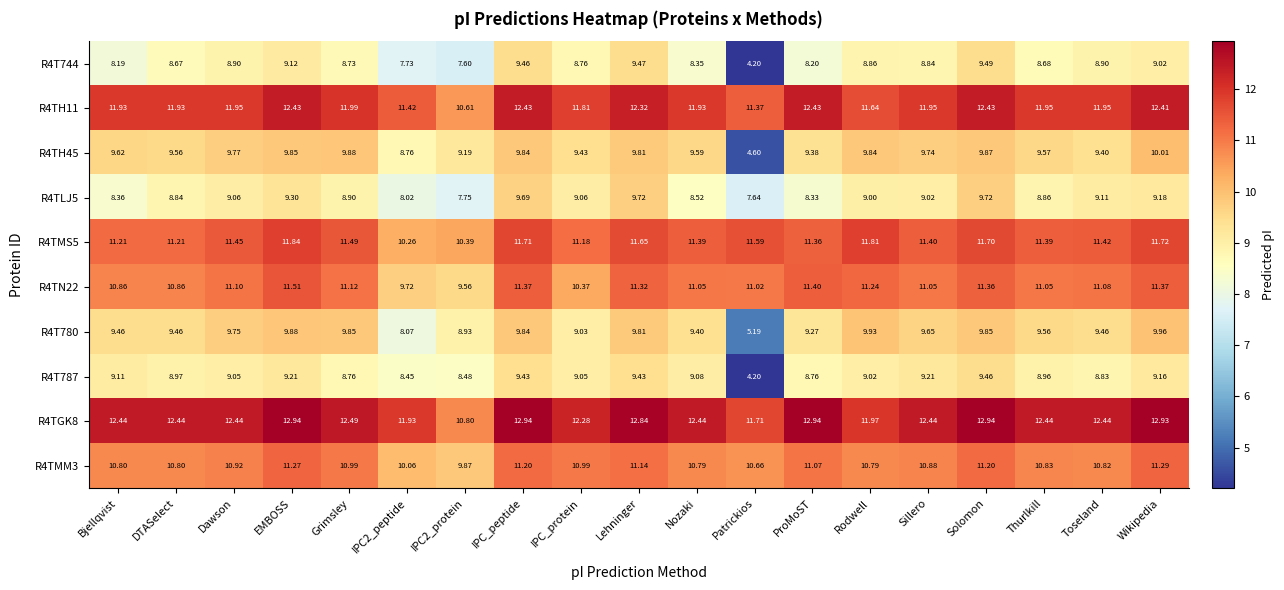

Is the value of R4T787 at IPC2_protein greater than the value of R4TMS5 at Grimsley?

No